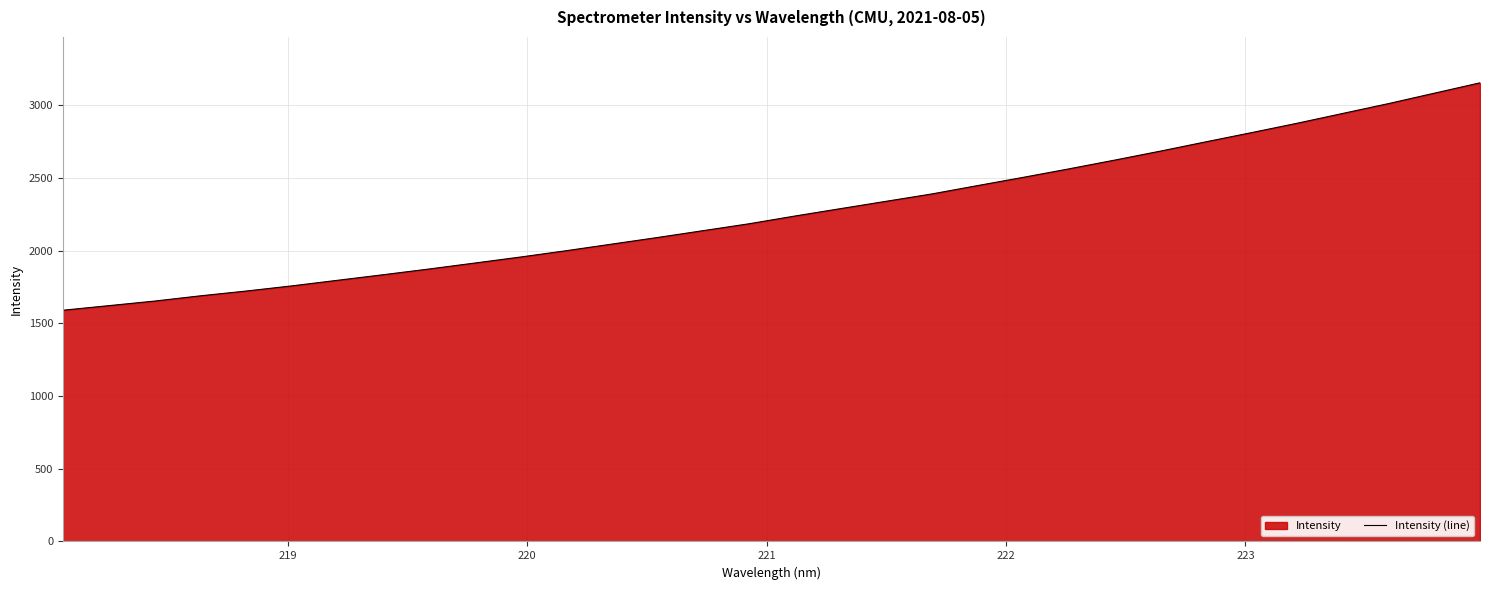

True or false: there are more than 1 points higher than both neighbors.

False